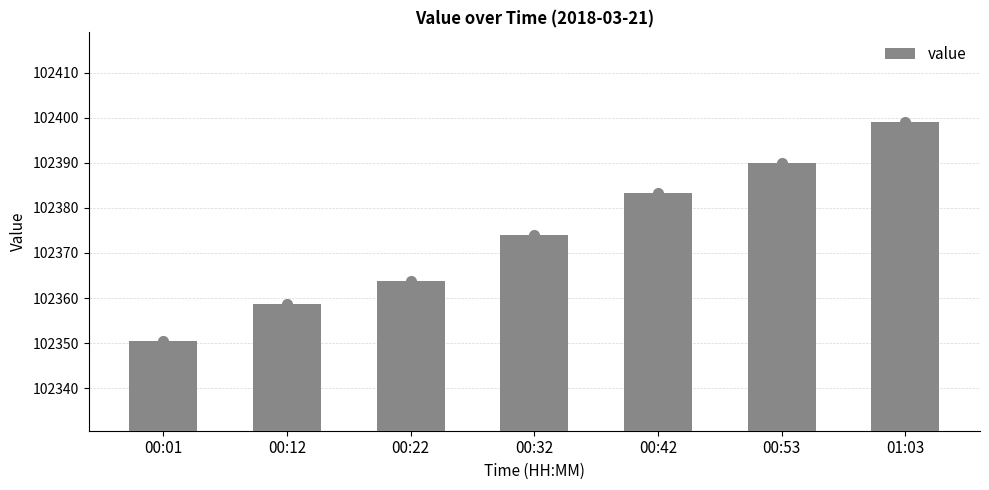

Reading left to right, list all the values displayed in this chart.

102350.5	102358.7	102363.8	102374.0	102383.2	102390.0	102399.0